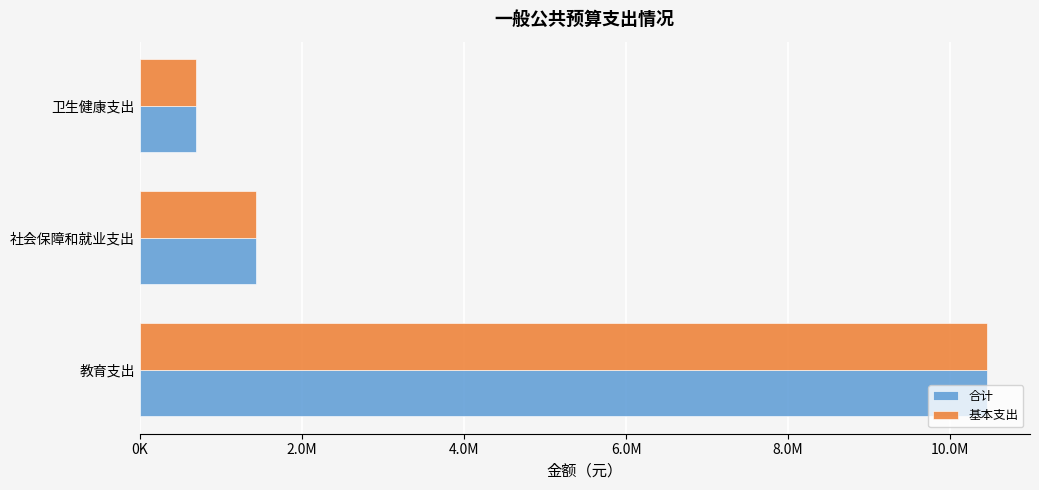

What are all the series names shown in the legend?

合计, 基本支出